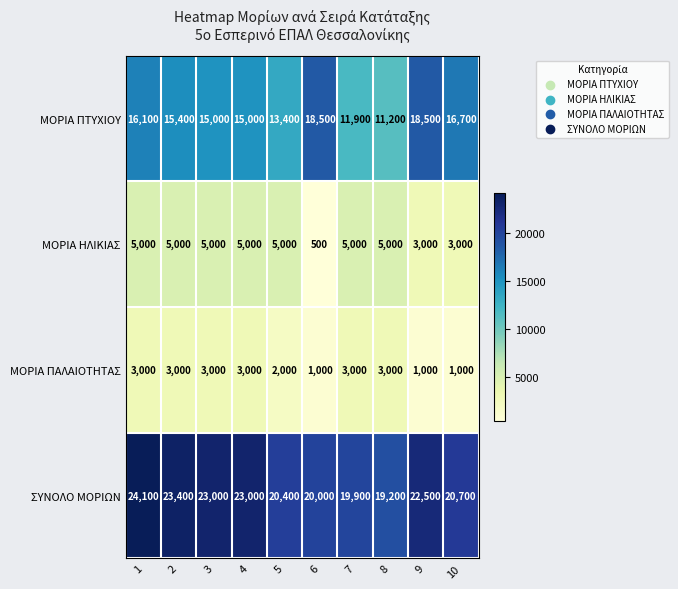

What is the difference between the highest and lowest values at 3?

20000